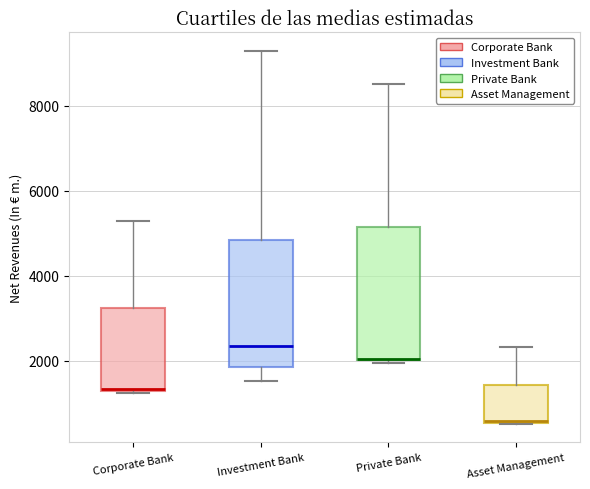

Reading left to right, read every box against the y-axis: the position of its median line, the range the box covers, and the ends of its whiskers. The values are not printed on the chart, so give them approximately, as read against the axis.

Corporate Bank: median 1400 (drawn on the box's lower edge), box 1200 to 3200, whiskers 1200 to 5200
Investment Bank: median 2400, box 1800 to 4800, whiskers 1600 to 9200
Private Bank: median 2000 (drawn on the box's lower edge), box 2000 to 5200, whiskers 2000 (just below the box's lower edge) to 8600
Asset Management: median 600, box 600 to 1400, whiskers 600 to 2400